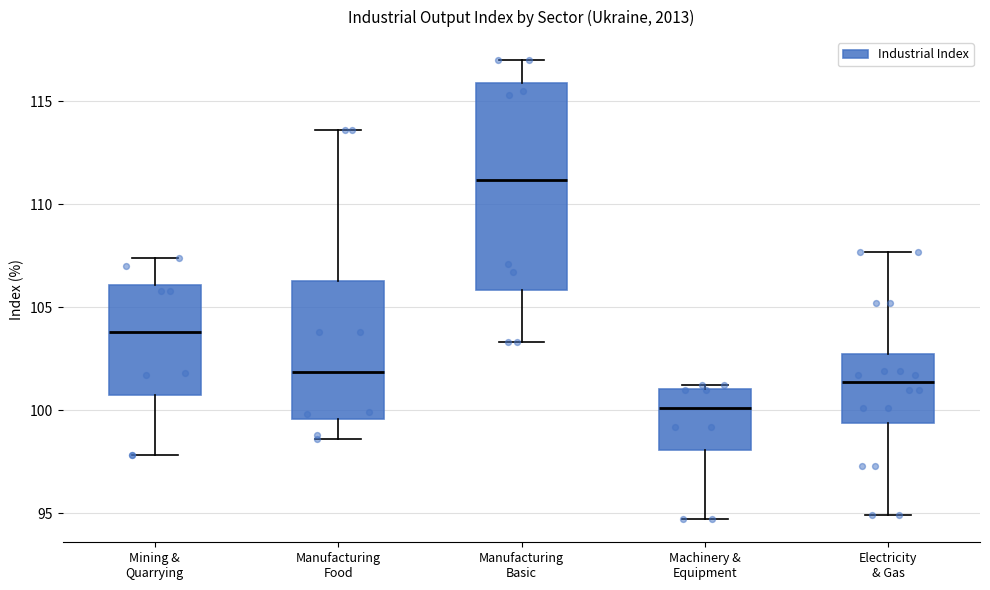

Where does the median line of the box for Manufacturing Basic sit on the y-axis? The values are not printed on the chart, so give them approximately, as read against the axis.

111.0